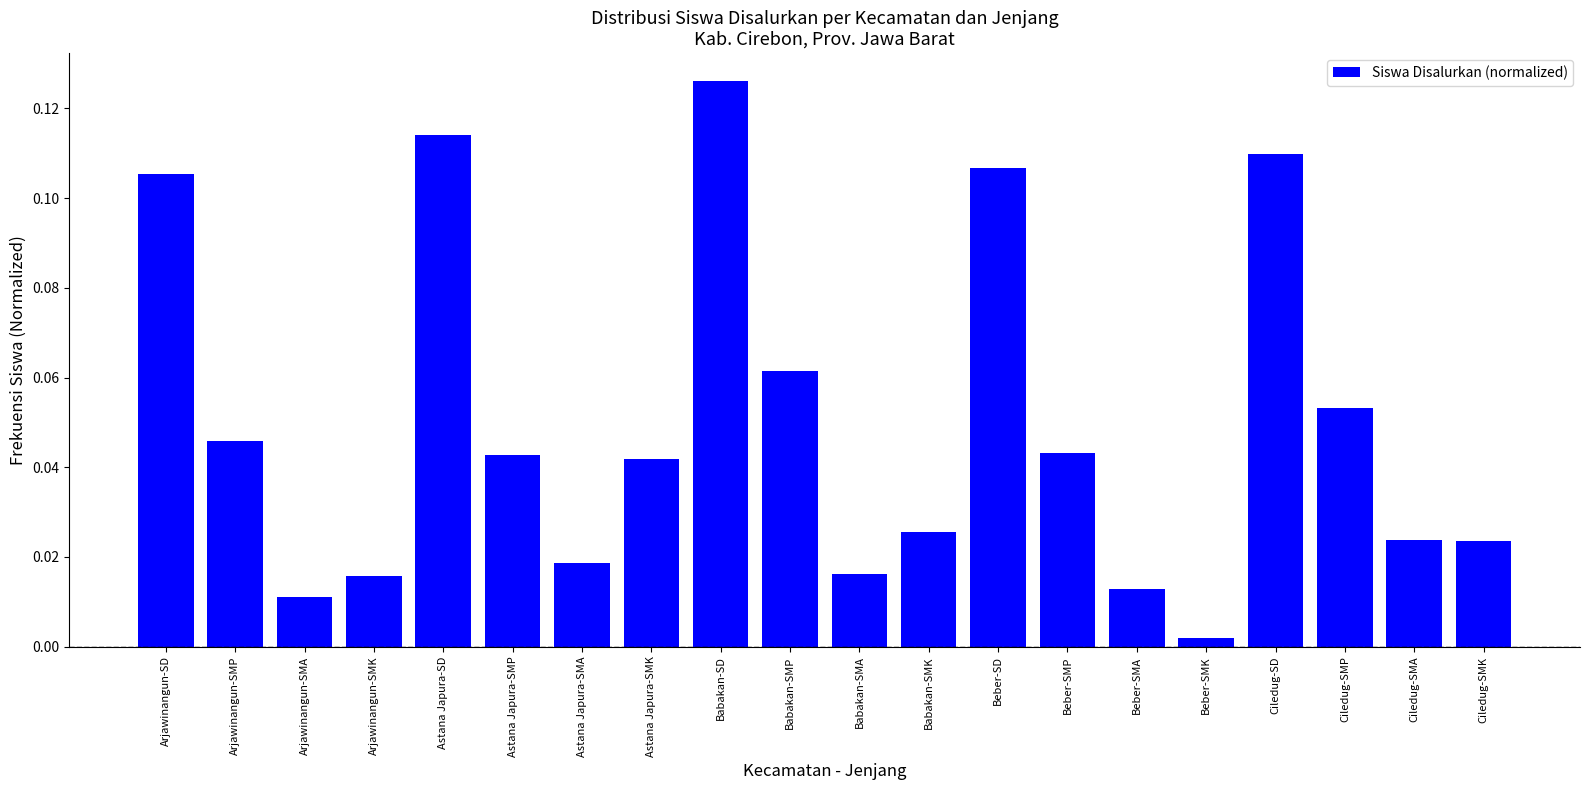

Which has a higher value, Arjawinangun-SD or Babakan-SD?

Babakan-SD